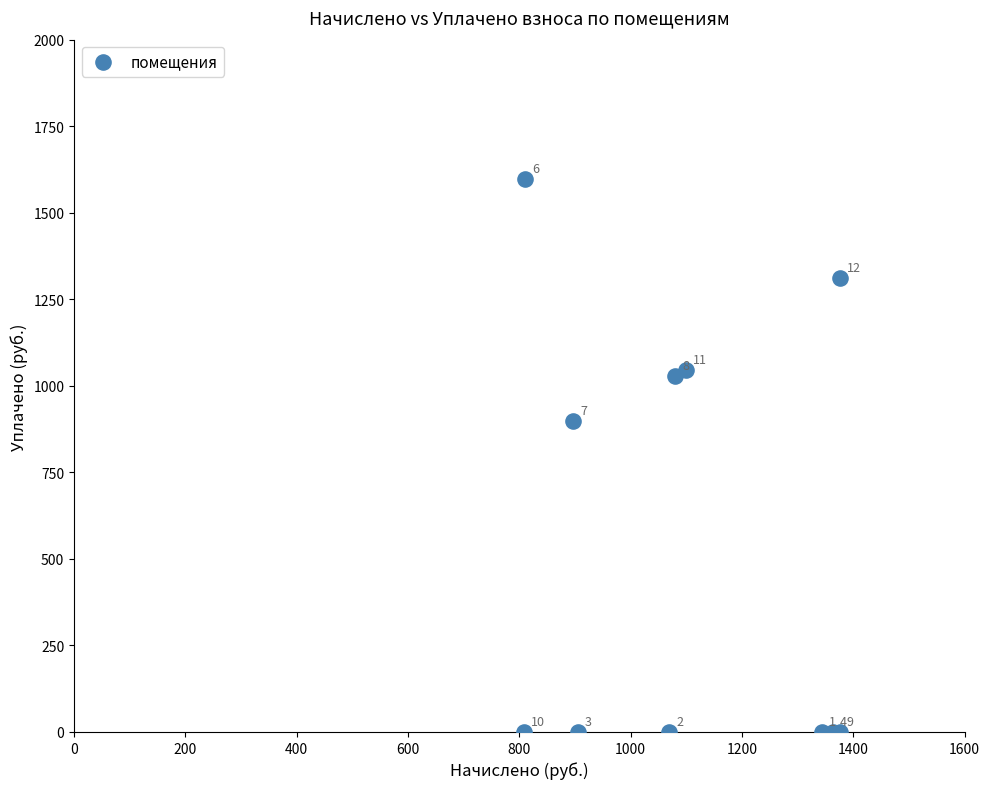

What Y value in the scatter plot is closest to 798?

897.3